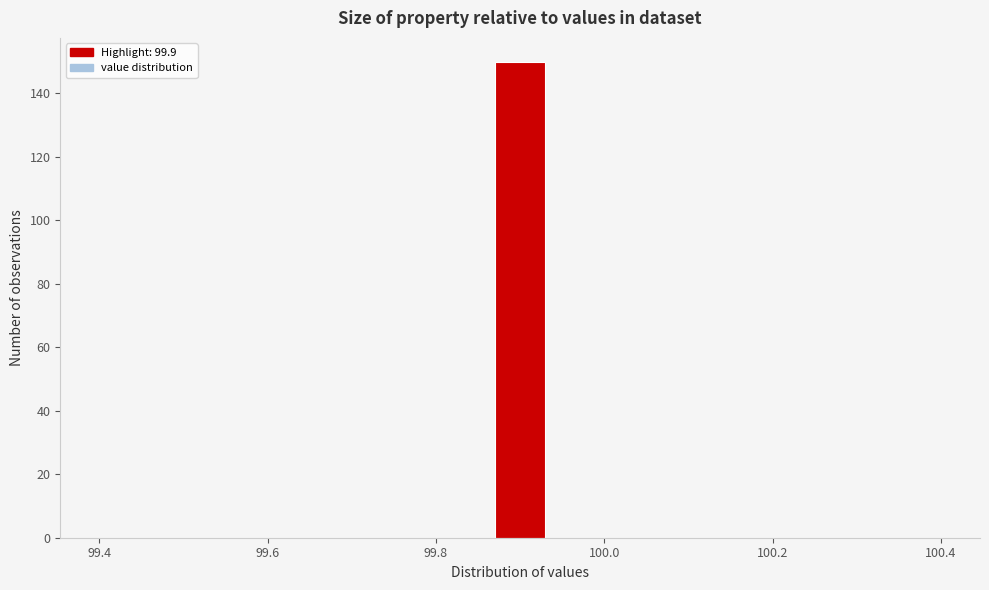

Around what value on the x-axis is the tallest bar? Give the approximate position of its centre, as read against the axis.

99.90